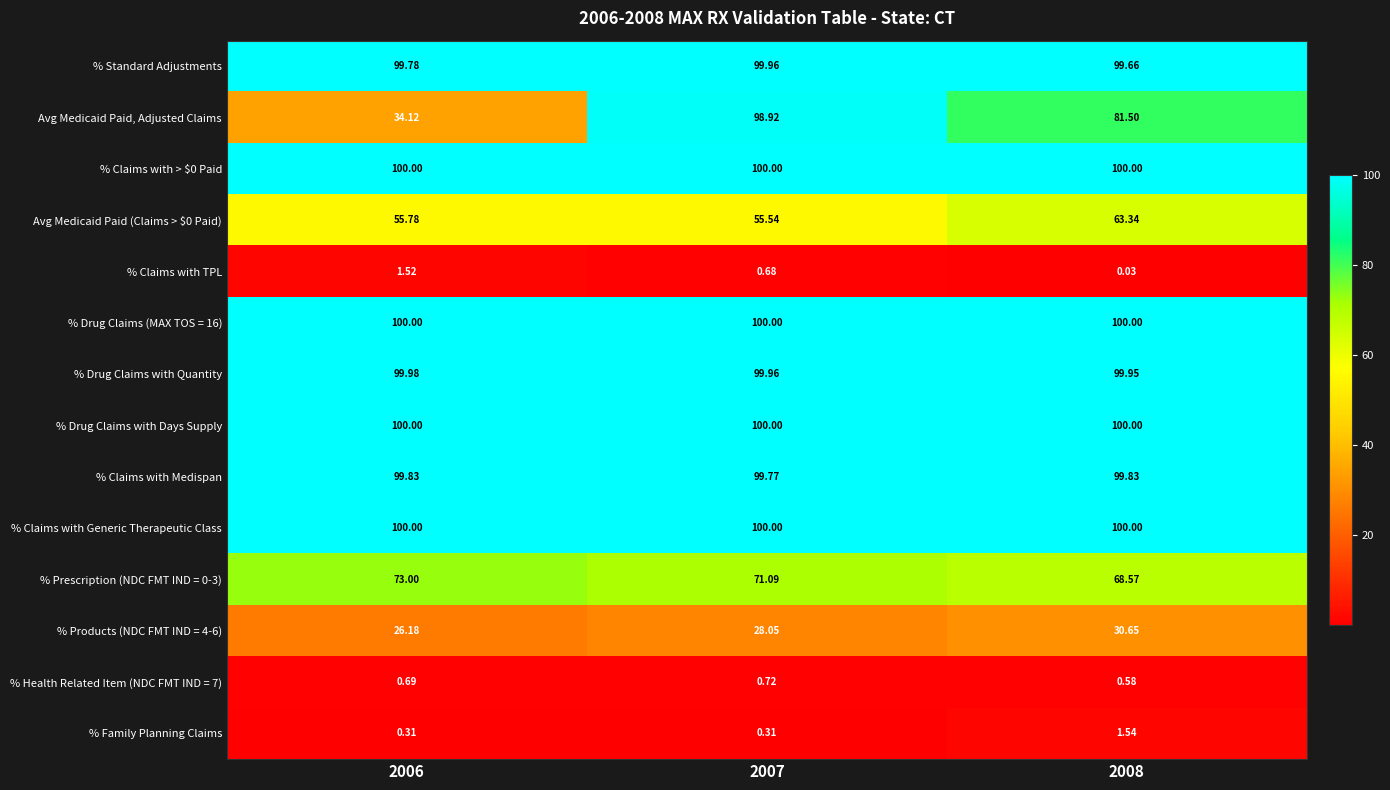

Which series has the widest spread of values?

Avg Medicaid Paid, Adjusted Claims